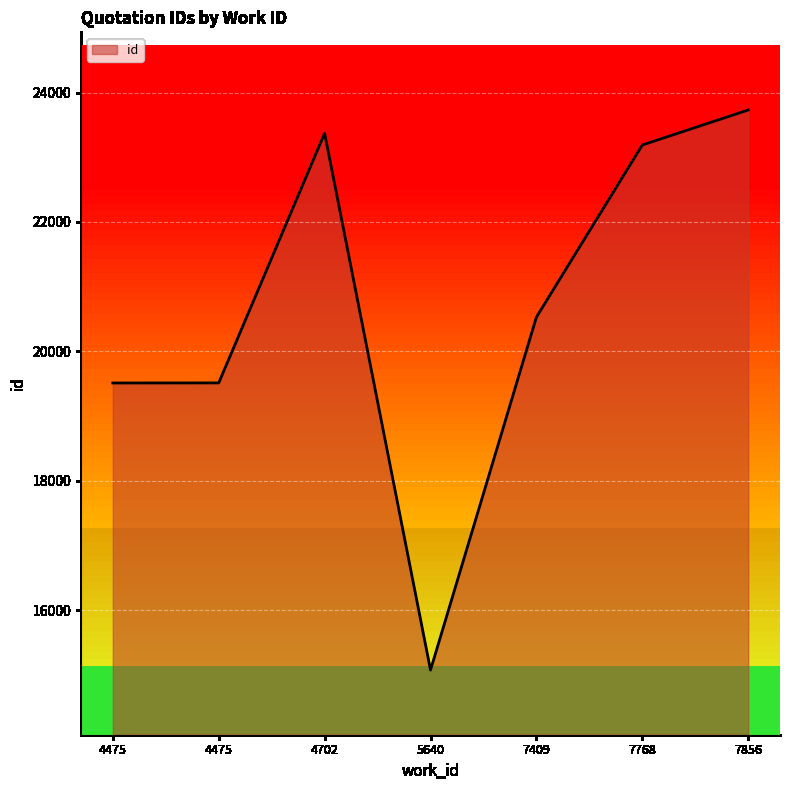

Does the chart have visible grid lines?

Yes